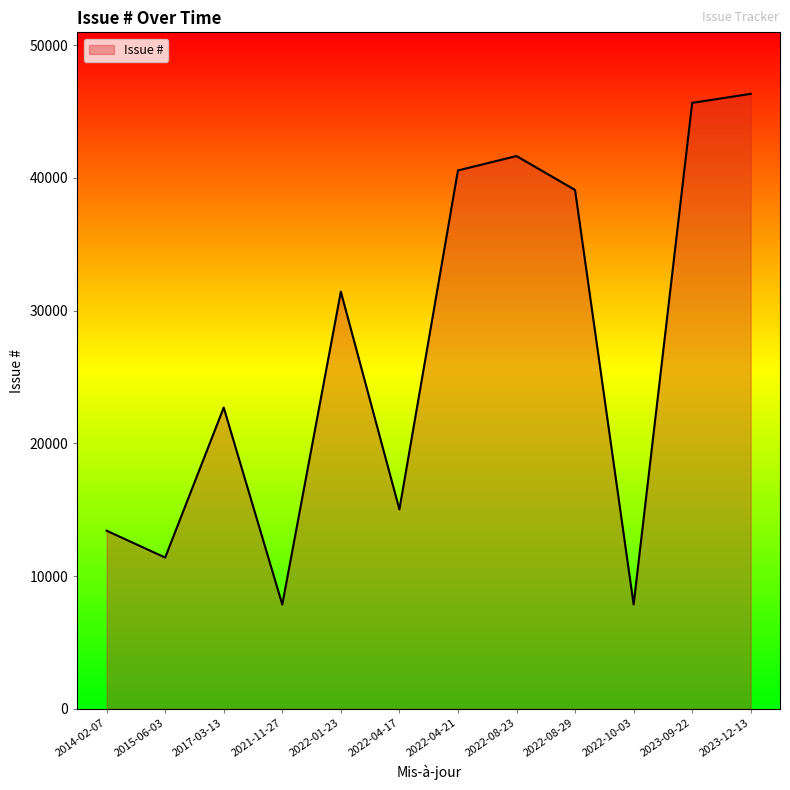

Between 2023-12-13 and 2022-01-23, which is larger?

2023-12-13